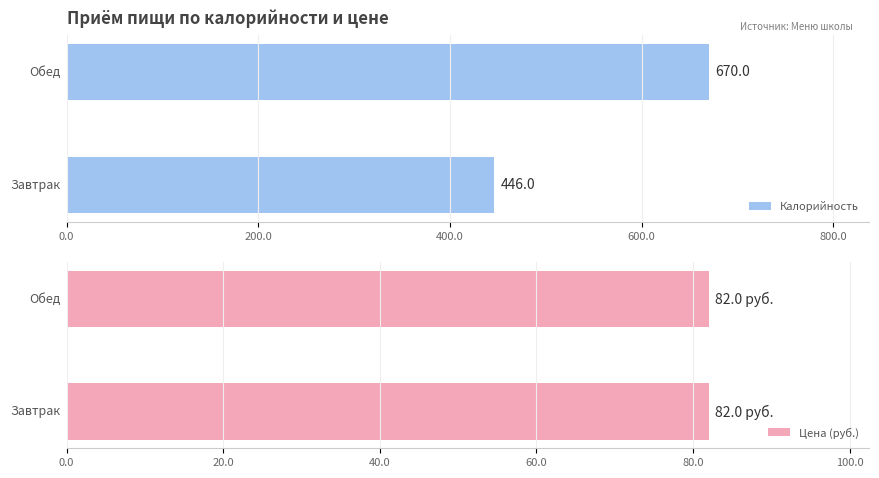

Count the number of categories in the chart.

2